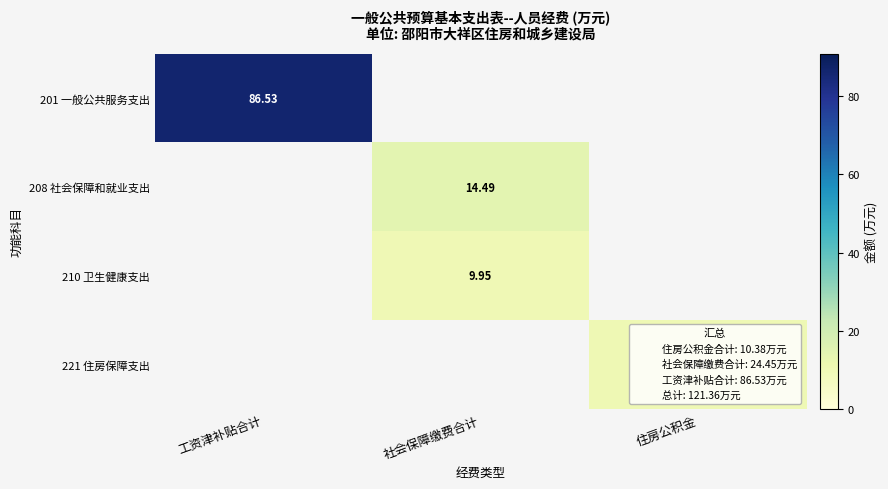

Count the number of categories in the chart.

3